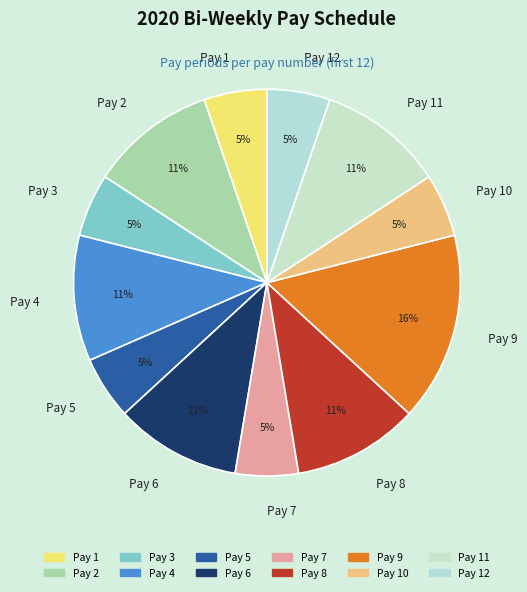

Do Pay 11 and Pay 12 together represent more than half of the pie?

No